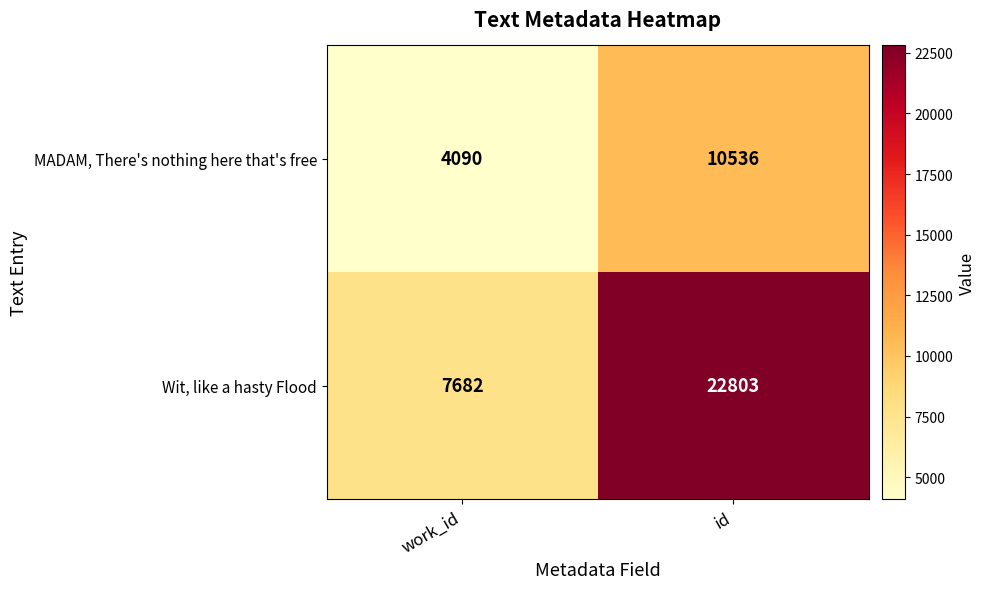

Is it true that MADAM, There's nothing here that's free equals 4090 at work_id?

True